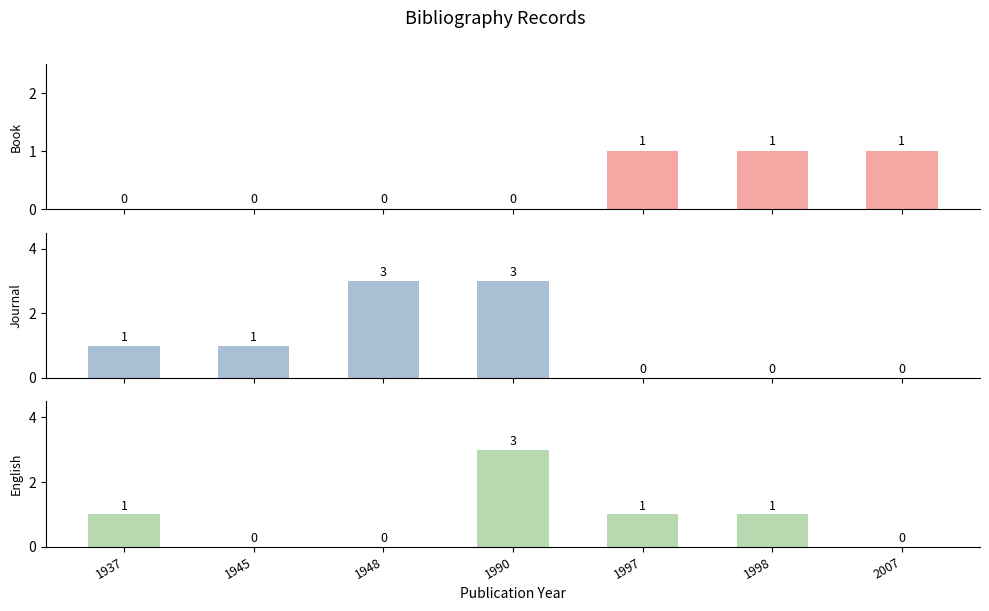

What is the approximate value of Journal at 1937?

1